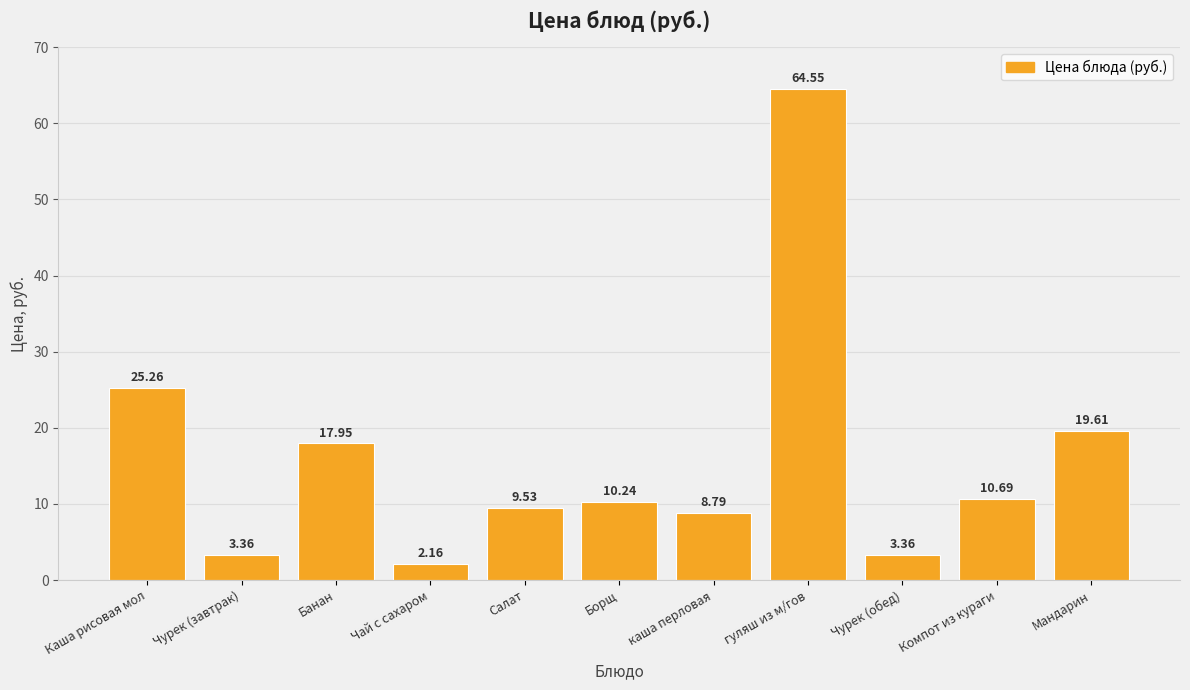

What is the sum of the values at Мандарин and гуляш из м/гов?

84.2